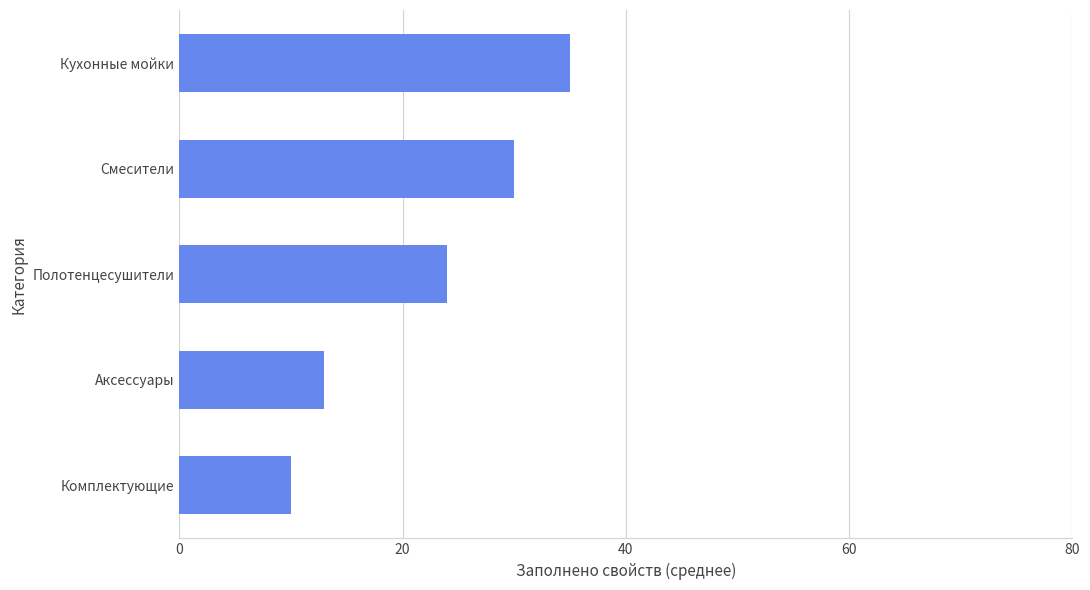

What is the average value?

22